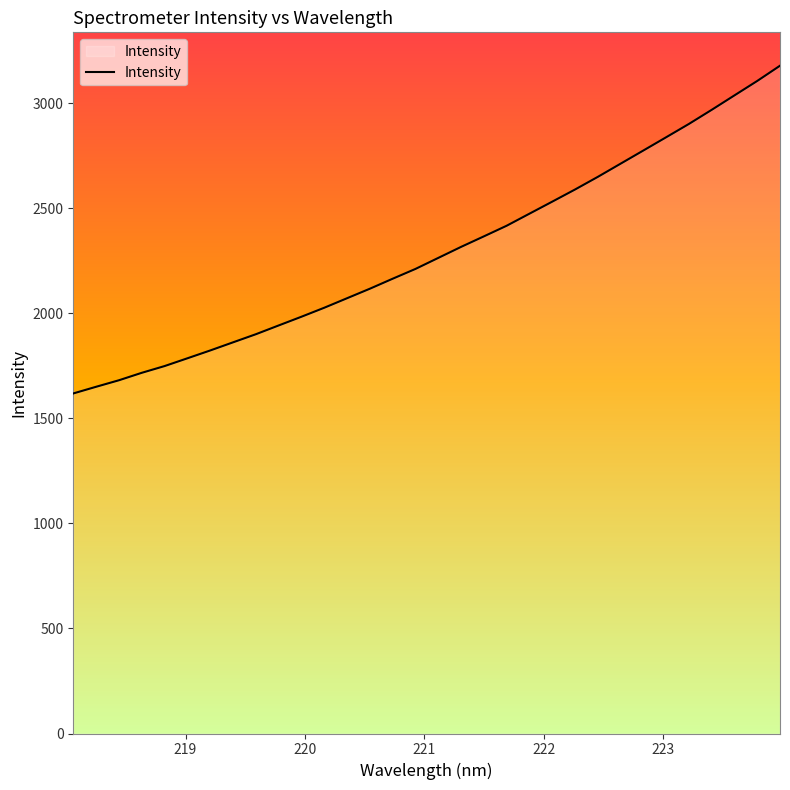

What is the maximum value shown in the chart?

3178.7